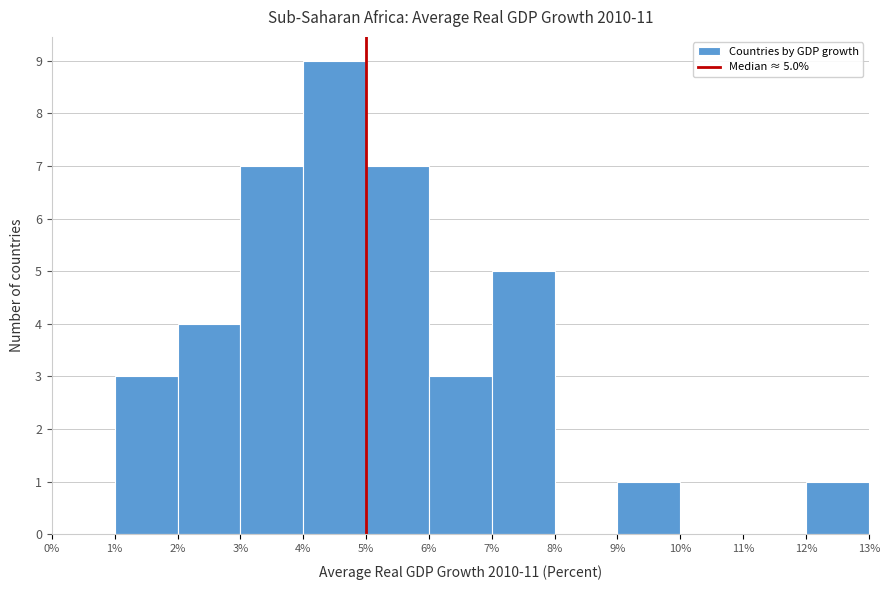

Over which range of the x-axis is the bar tallest?

4% to 5%